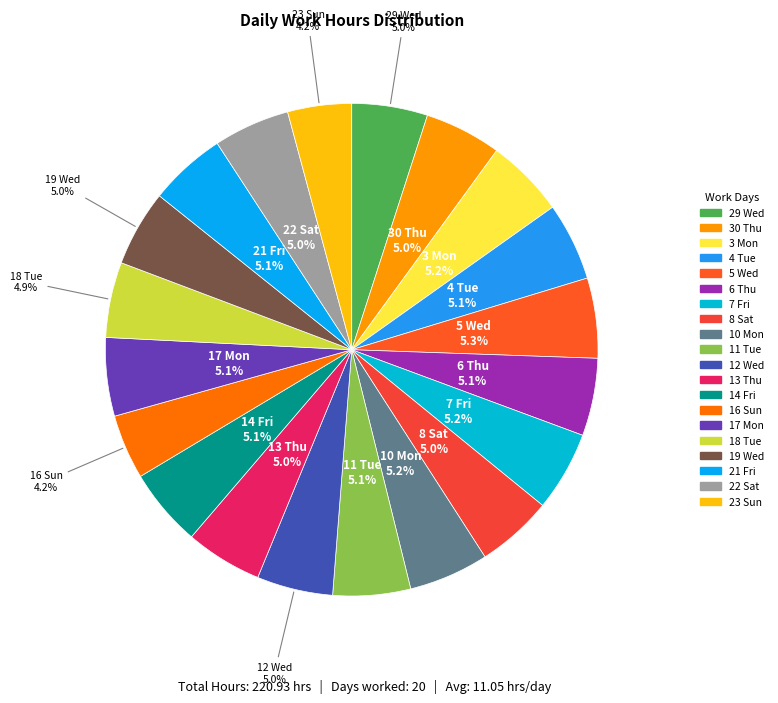

Do 17 Mon and 30 Thu together represent more than half of the pie?

No